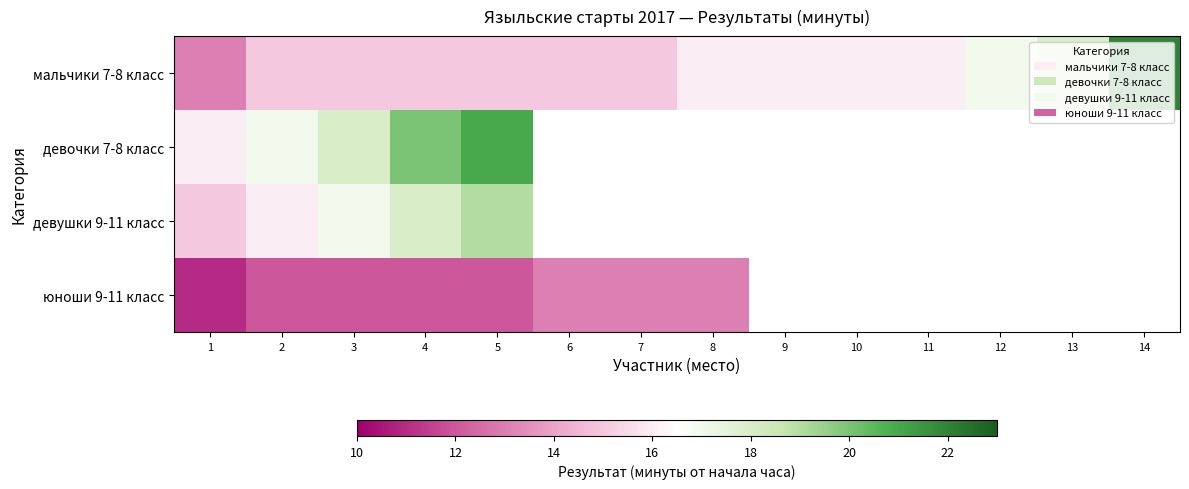

Which series has the largest total across all categories?

мальчики 7-8 класс